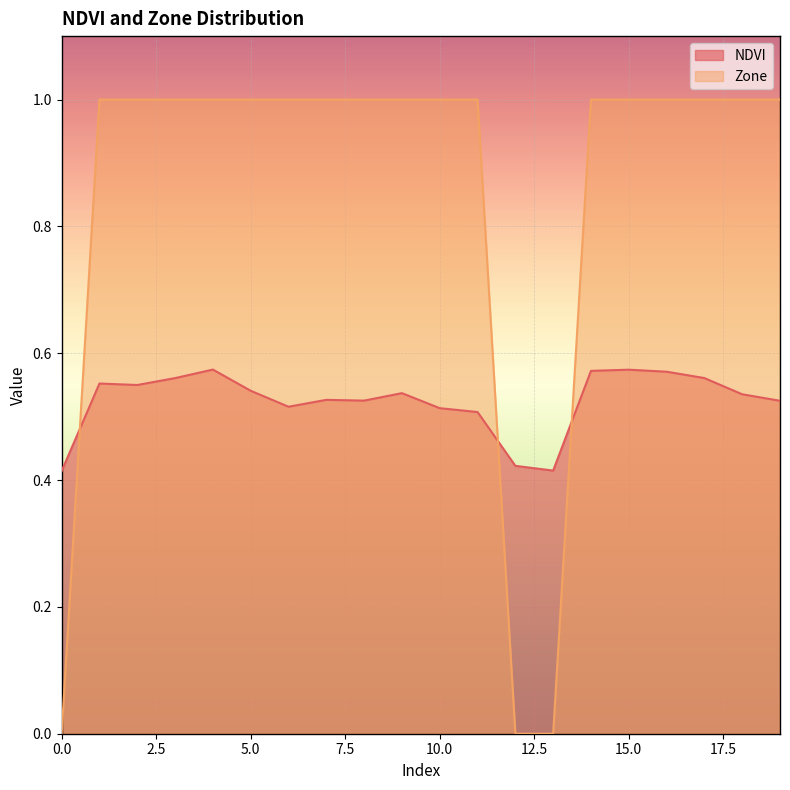

After their last crossing, which series has the higher values: Zone or NDVI?

Zone